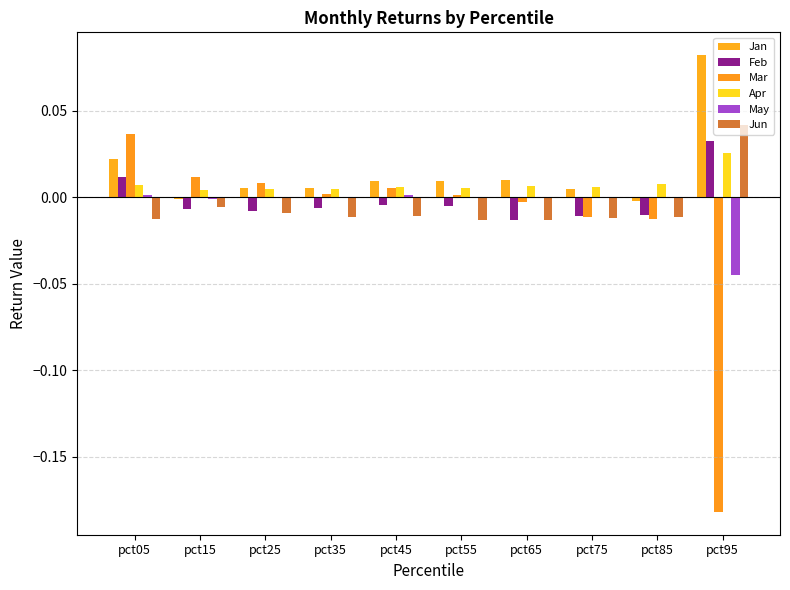

Are the bars grouped side by side (vs. stacked)?

Yes